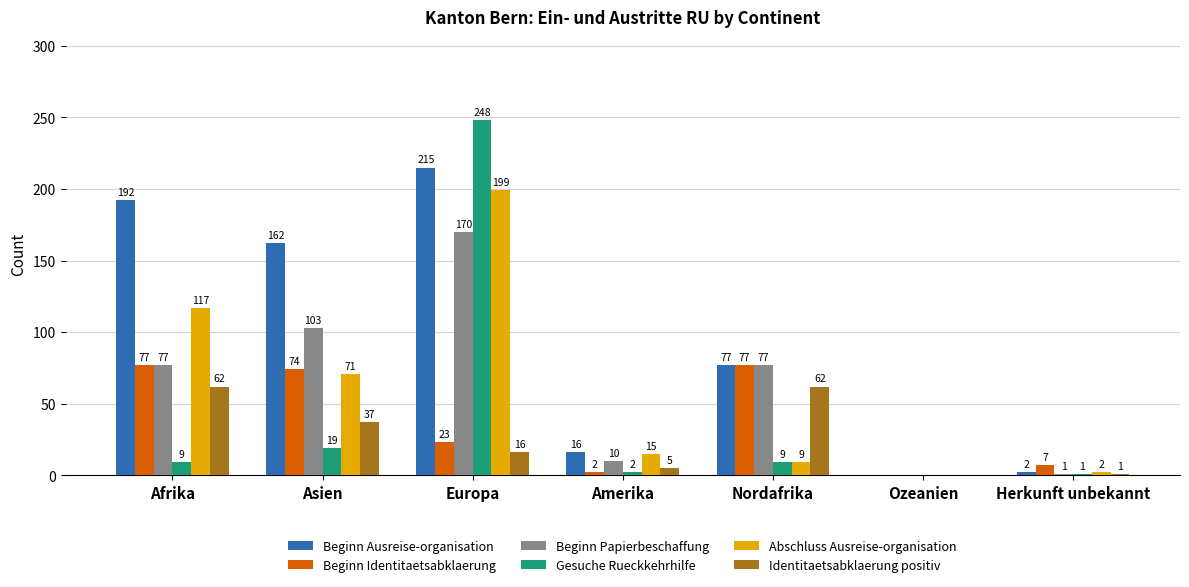

The Identitaetsabklaerung positiv series shows 5 at Amerika. True or false?

True